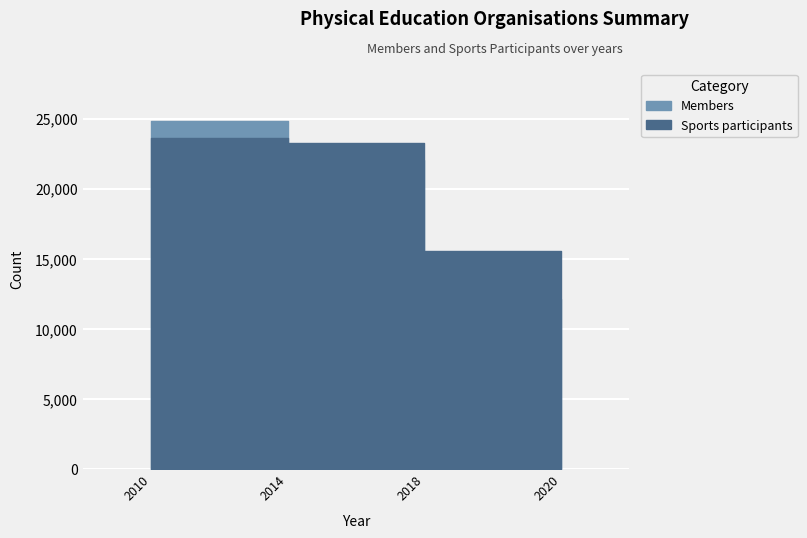

What is the minimum value shown in the chart?

4857